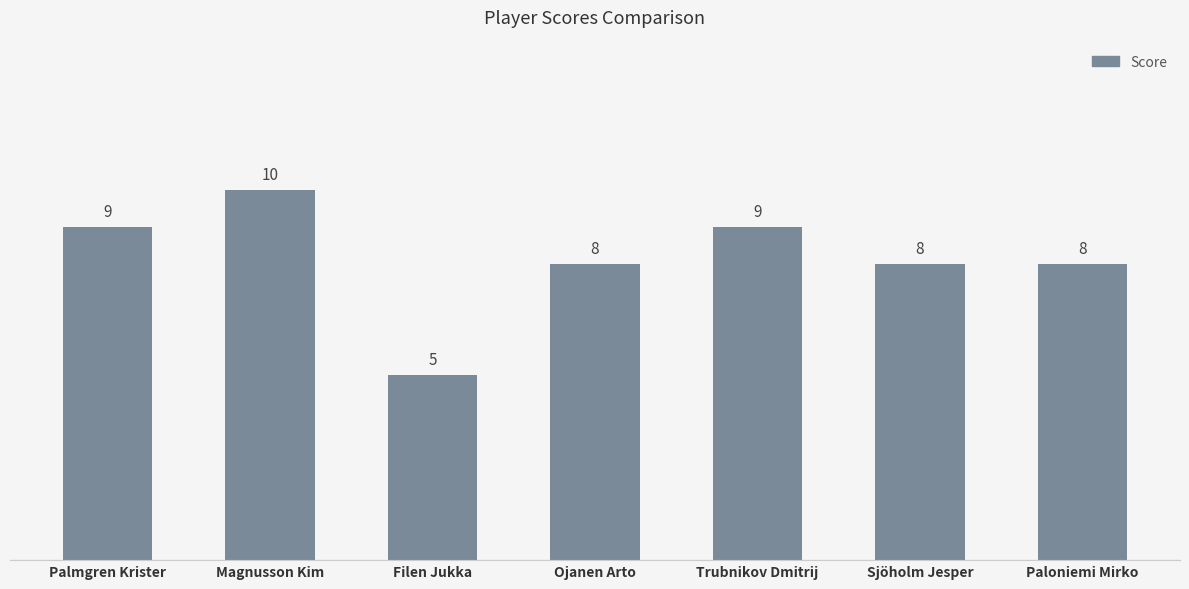

Read the value at Sjöholm Jesper.

8